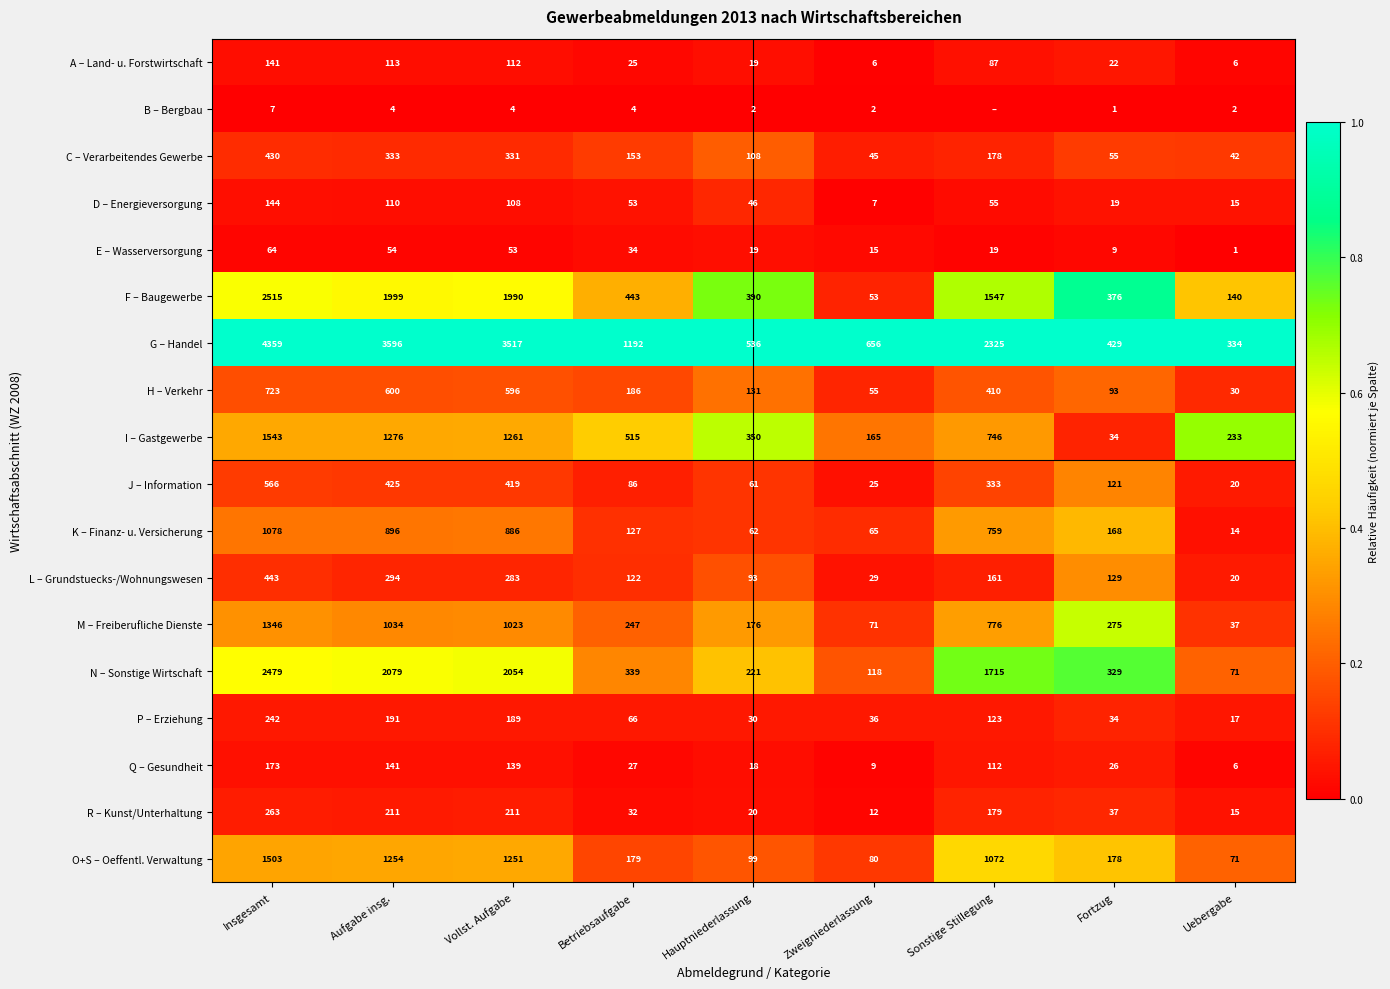

Rank the series at Vollst. Aufgabe from highest to lowest value.

G – Handel, N – Sonstige Wirtschaft, F – Baugewerbe, I – Gastgewerbe, O+S – Oeffentl. Verwaltung, M – Freiberufliche Dienste, K – Finanz- u. Versicherung, H – Verkehr, J – Information, C – Verarbeitendes Gewerbe, L – Grundstuecks-/Wohnungswesen, R – Kunst/Unterhaltung, P – Erziehung, Q – Gesundheit, A – Land- u. Forstwirtschaft, D – Energieversorgung, E – Wasserversorgung, B – Bergbau